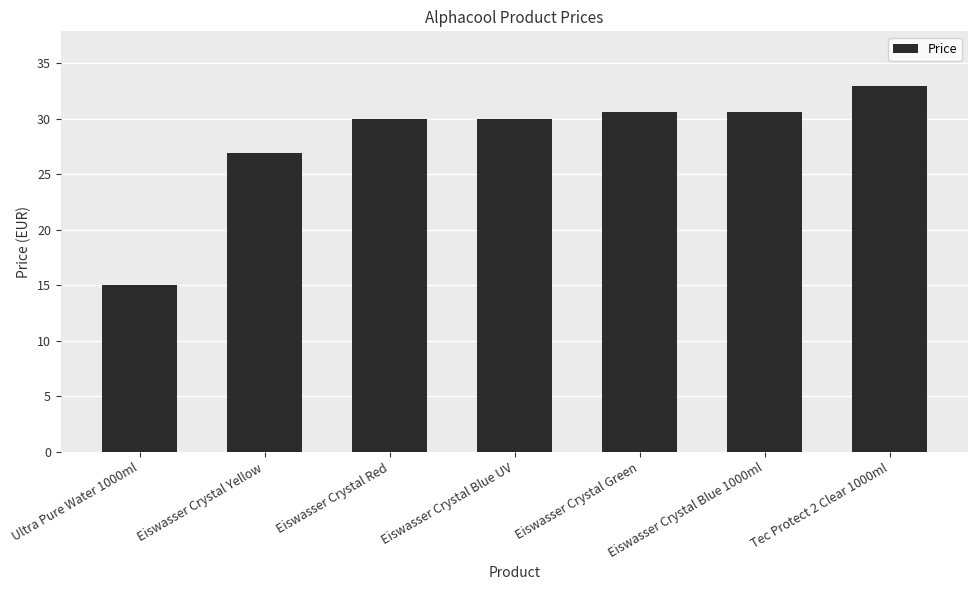

How many data points does each series have?

7